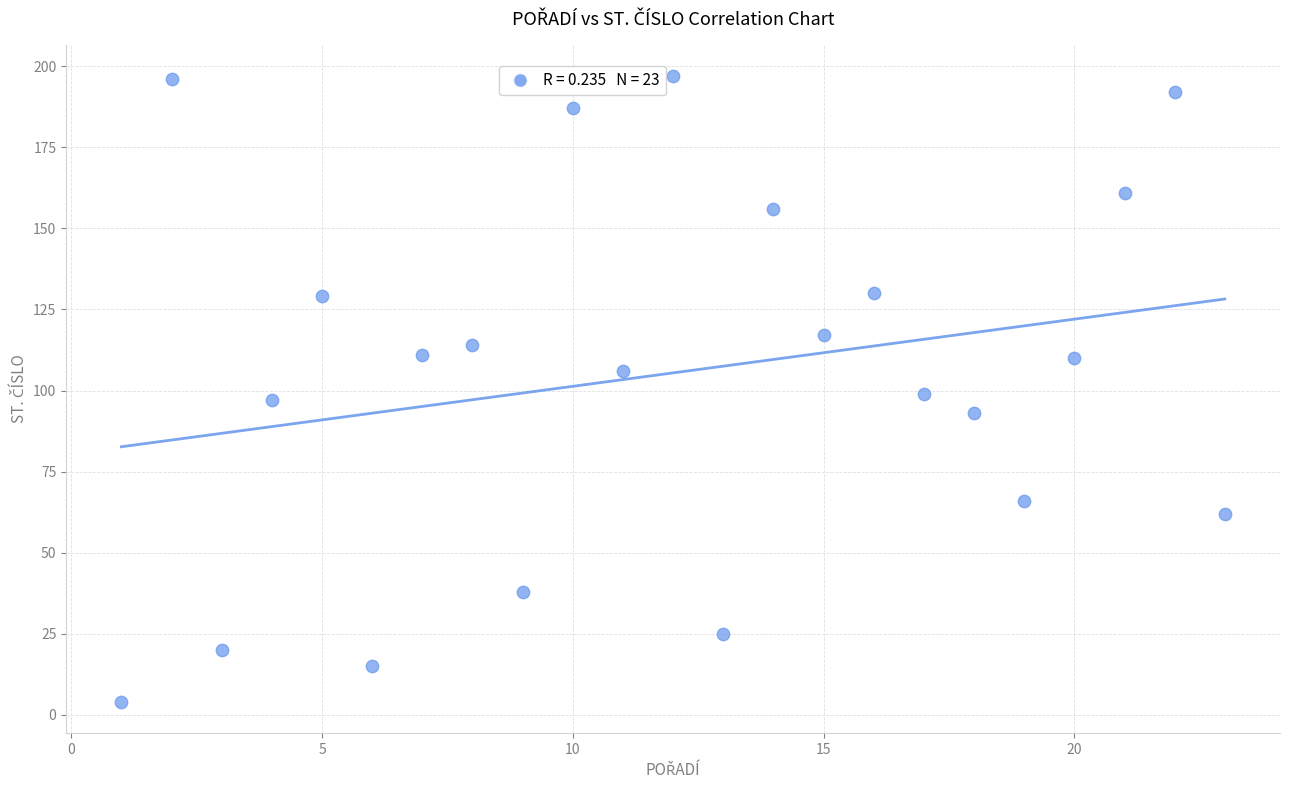

What is the range of Y values (max minus min)?

193